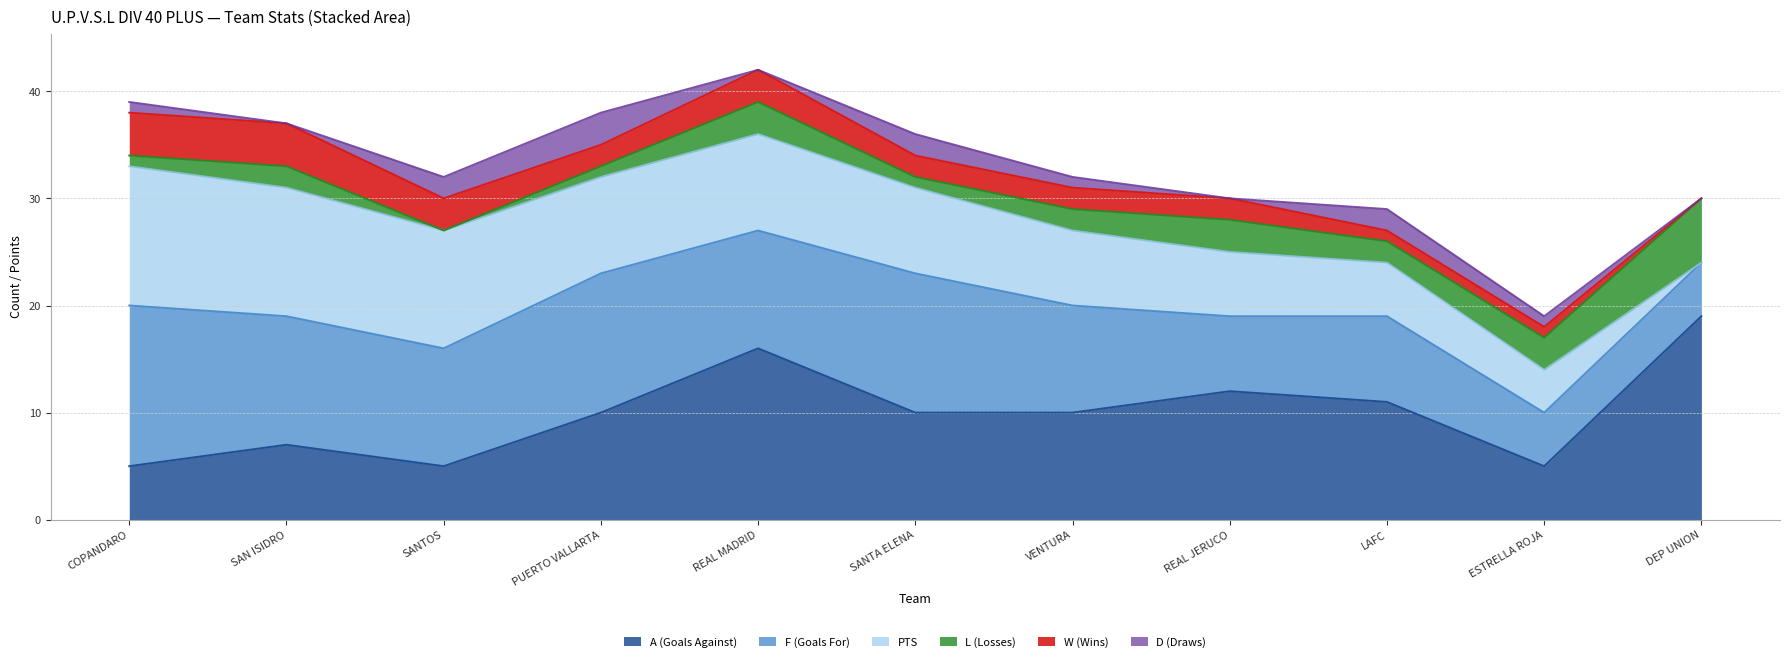

What is the total value across all series at ESTRELLA ROJA?

19